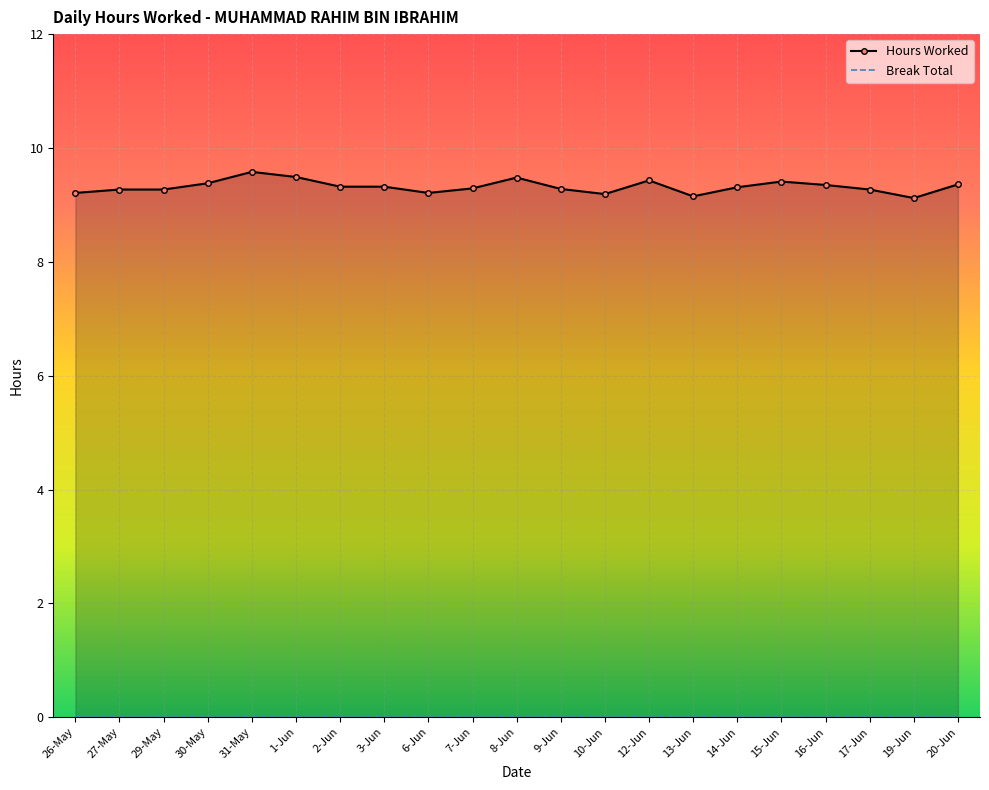

Reading left to right, what are all the values shown in this chart?

Hours Worked: 26-May=9.2	27-May=9.3	29-May=9.3	30-May=9.4	31-May=9.6	1-Jun=9.5	2-Jun=9.3	3-Jun=9.3	6-Jun=9.2	7-Jun=9.3	8-Jun=9.5	9-Jun=9.3	10-Jun=9.2	12-Jun=9.4	13-Jun=9.2	14-Jun=9.3	15-Jun=9.4	16-Jun=9.3	17-Jun=9.3	19-Jun=9.1	20-Jun=9.4
Break Total: 26-May=0.0	27-May=0.0	29-May=0.0	30-May=0.0	31-May=0.0	1-Jun=0.0	2-Jun=0.0	3-Jun=0.0	6-Jun=0.0	7-Jun=0.0	8-Jun=0.0	9-Jun=0.0	10-Jun=0.0	12-Jun=0.0	13-Jun=0.0	14-Jun=0.0	15-Jun=0.0	16-Jun=0.0	17-Jun=0.0	19-Jun=0.0	20-Jun=0.0